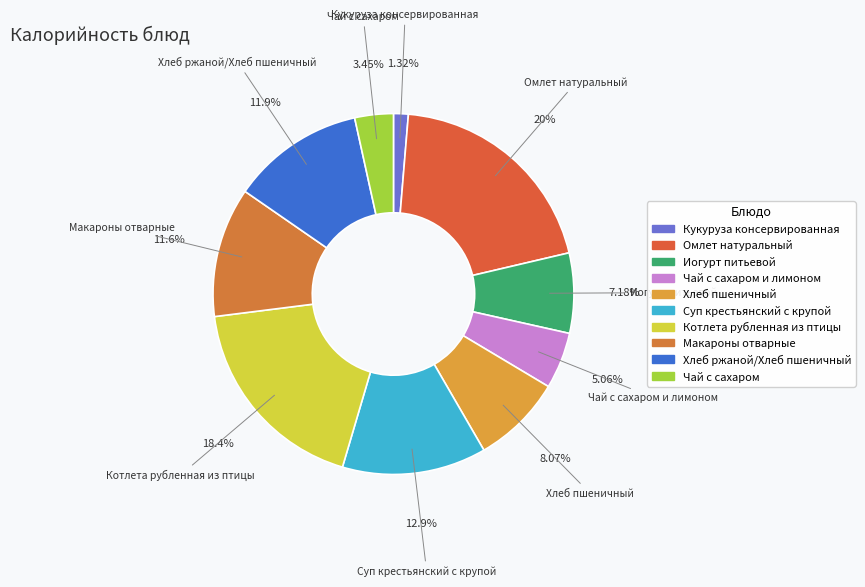

Count the number of slices in the pie.

10